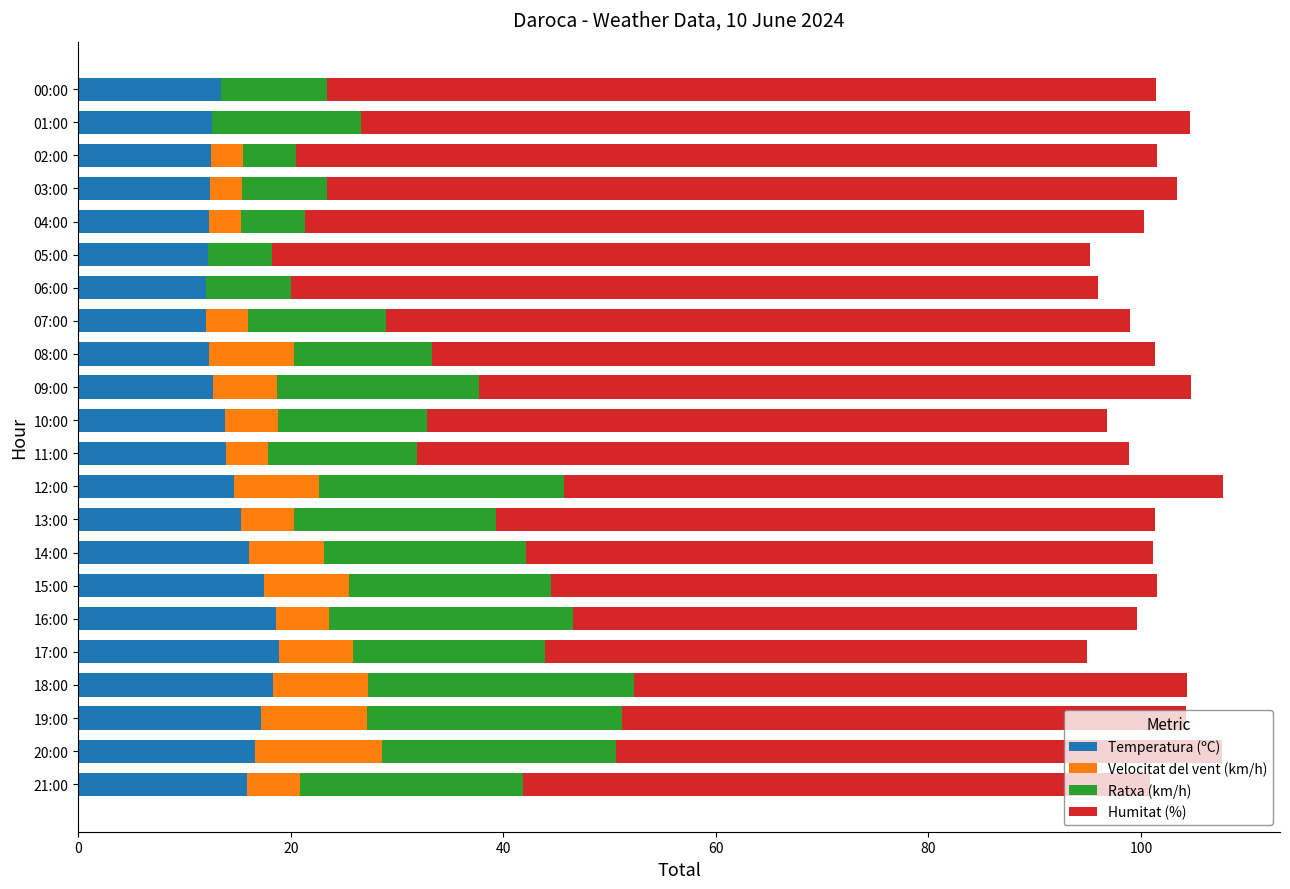

What is the maximum value for Temperatura (ºC)?

18.9